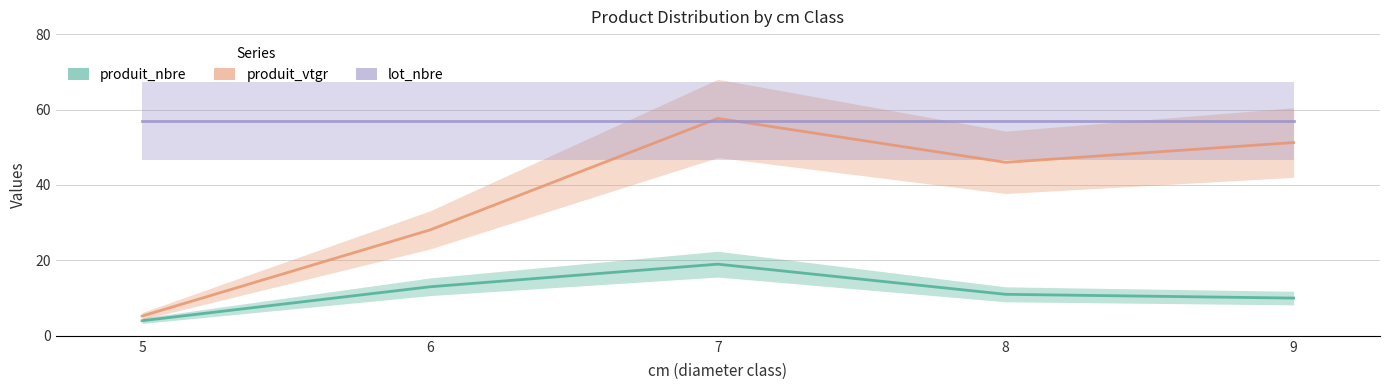

What is the difference between the produit_vtgr values at 5 and 6?

22.8